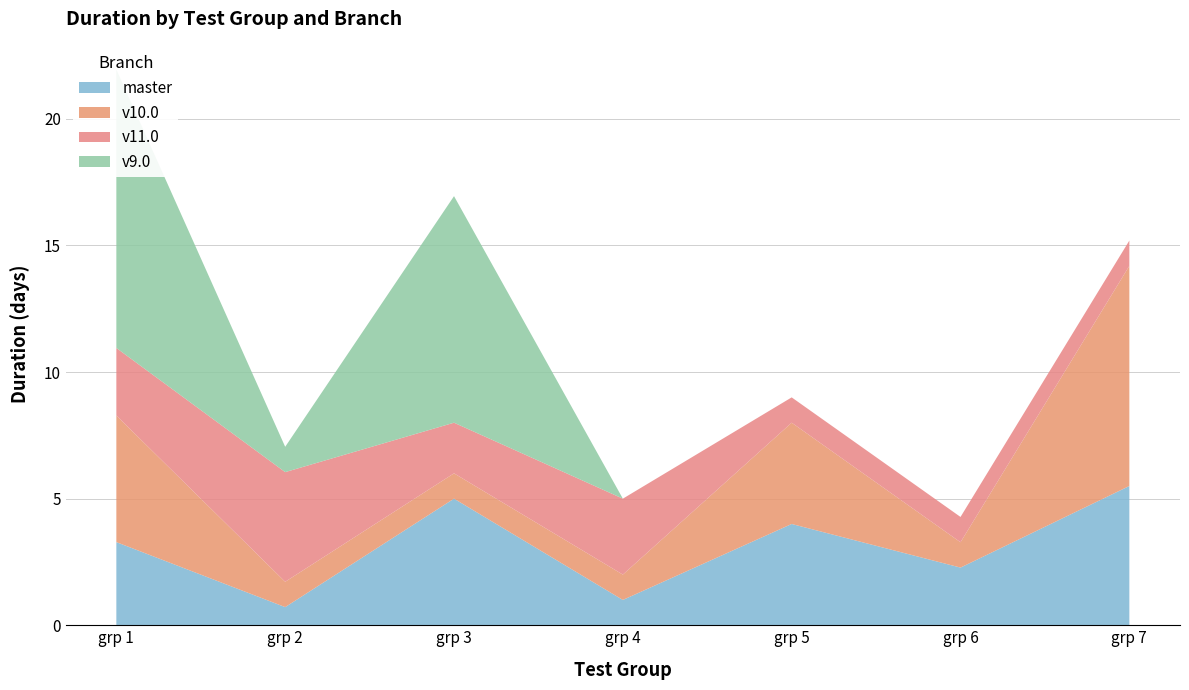

Reading right to left, what are all the values shown in this chart?

master: 5.5	2.3	4.0	1.0	5.0	0.7	3.3
v10.0: 8.7	1.0	4.0	1.0	1.0	1.0	5.0
v11.0: 1.0	1.0	1.0	3.0	2.0	4.3	2.7
v9.0: 0.0	0.0	0.0	0.0	8.9	1.0	11.0